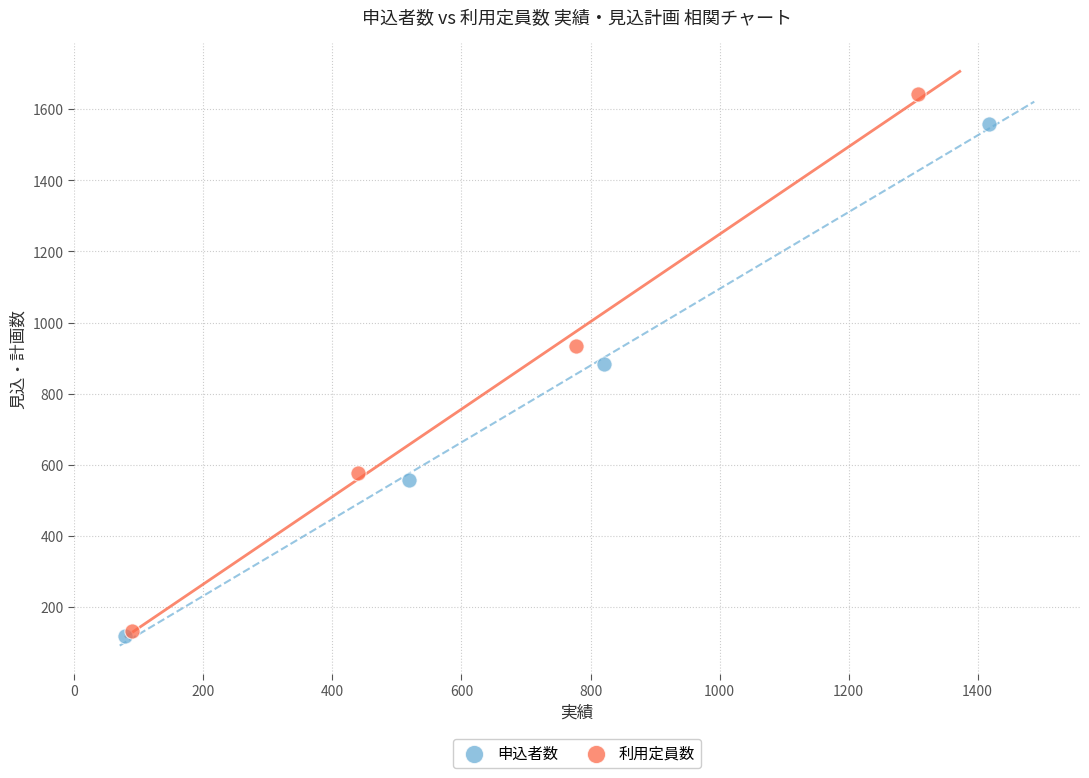

Which series contains the highest Y value?

利用定員数